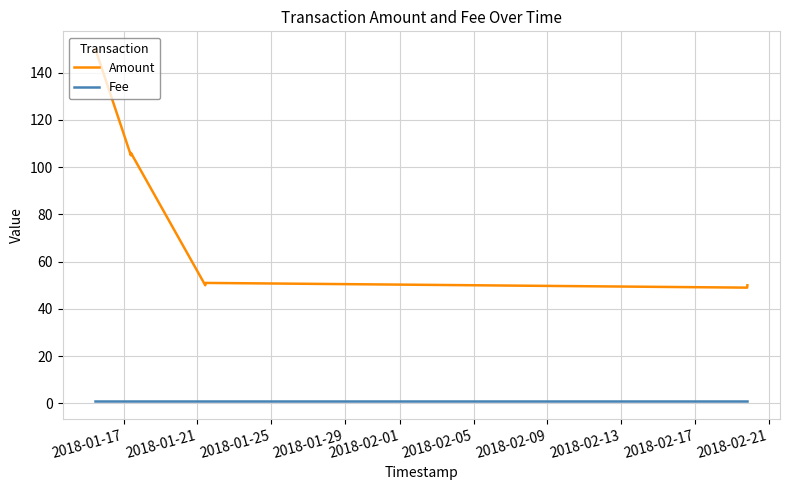

Which series has the largest range (max minus min)?

Amount